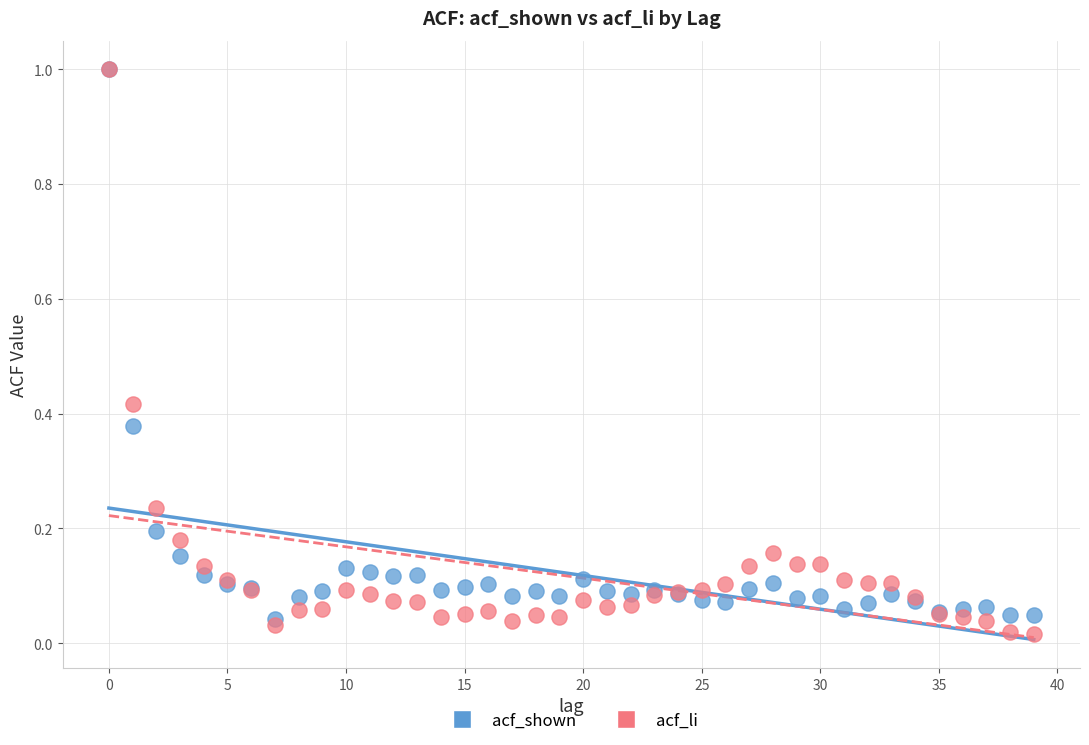

What are all the series names shown in the legend?

acf_shown, acf_li